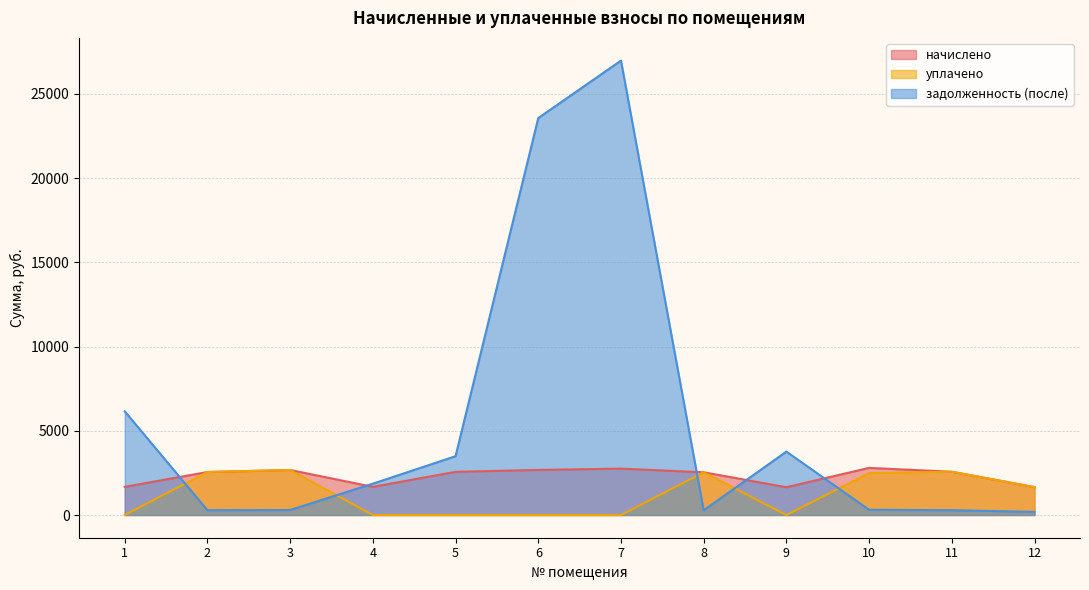

What is the difference between the maximum and minimum values in the начислено series?

1147.2